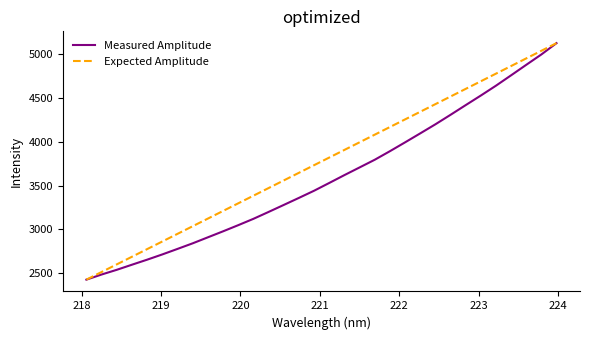

What is the greatest value displayed?

5123.6